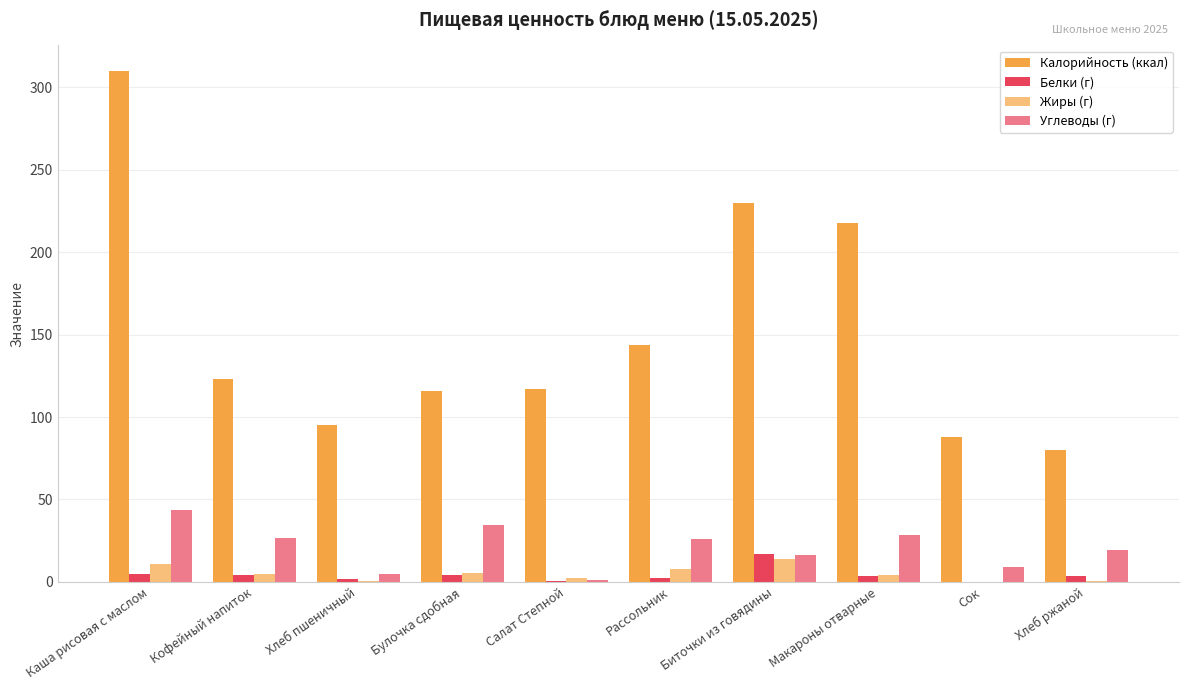

Count the number of categories in the chart.

10